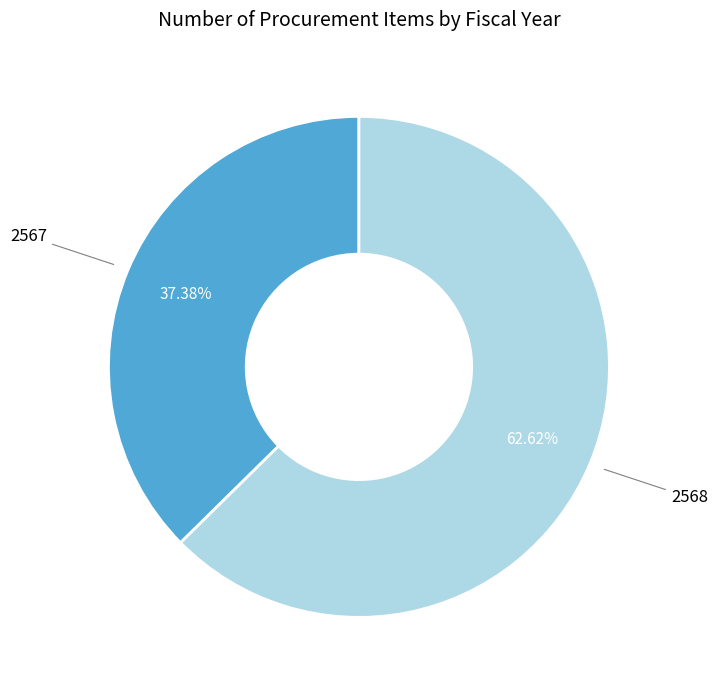

What is the total percentage of 2567 and 2568?

100.0%